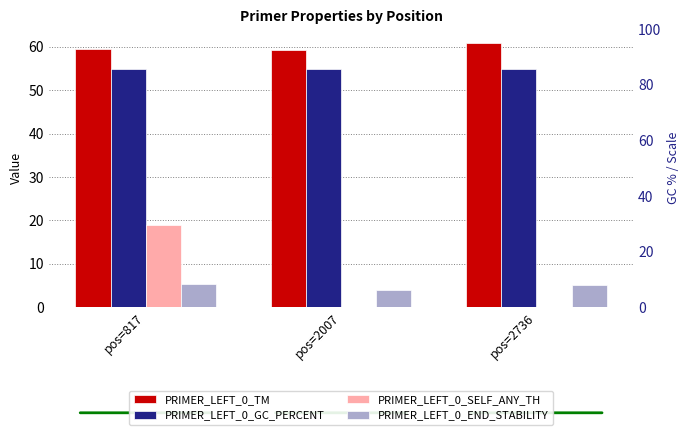

At which category is the sum across all series the highest?

pos=817